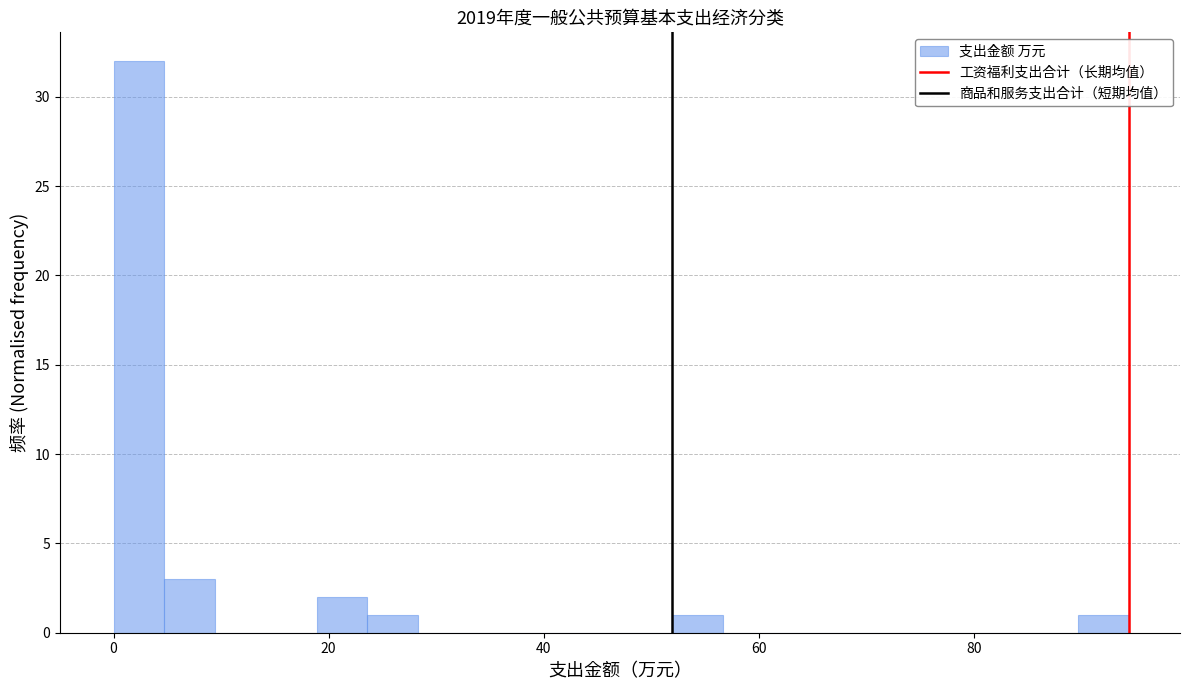

Read against the x-axis, roughly where is the centre of the tallest bar?

2